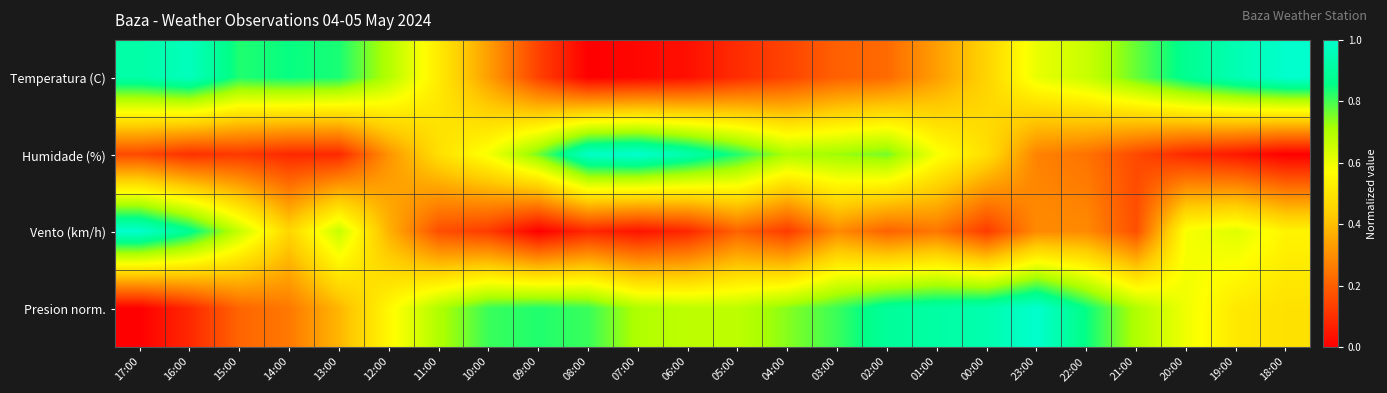

What is the total value across all series at 11:00?

1.9